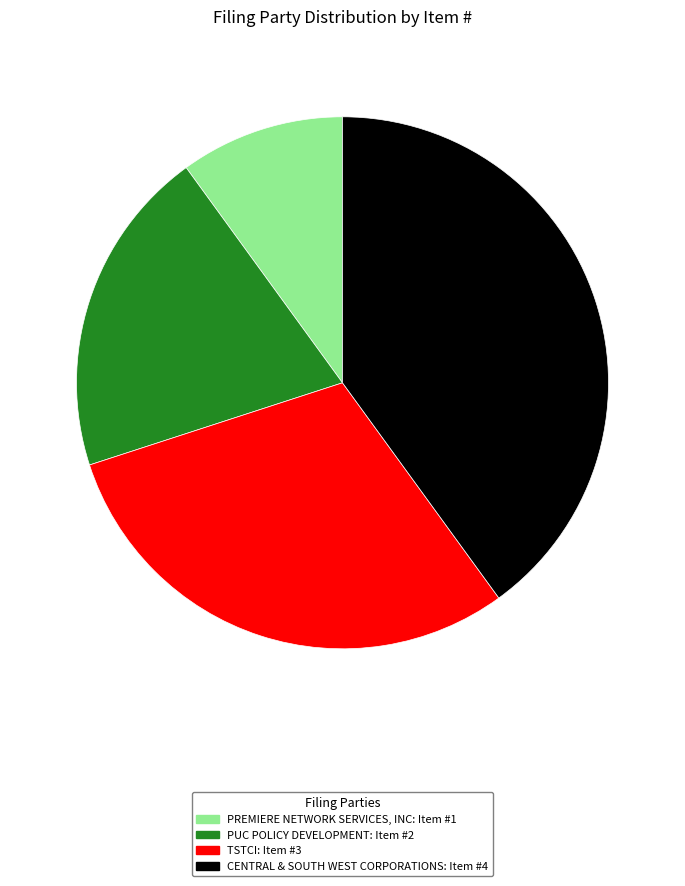

Do PREMIERE NETWORK SERVICES, INC and TSTCI together represent more than half of the pie?

No